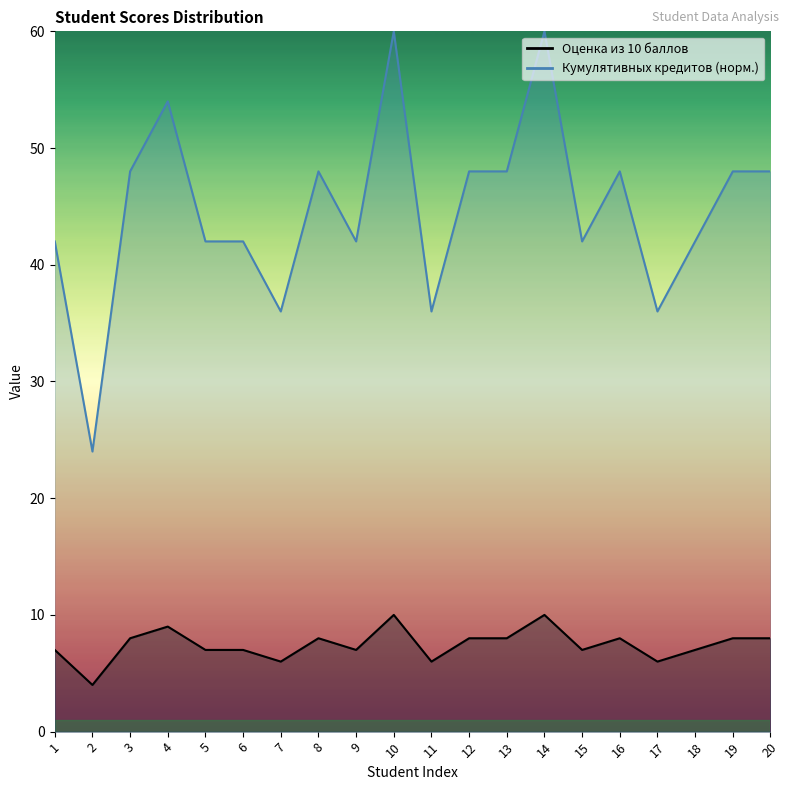

At which label does Оценка из 10 баллов first exceed 8?

4